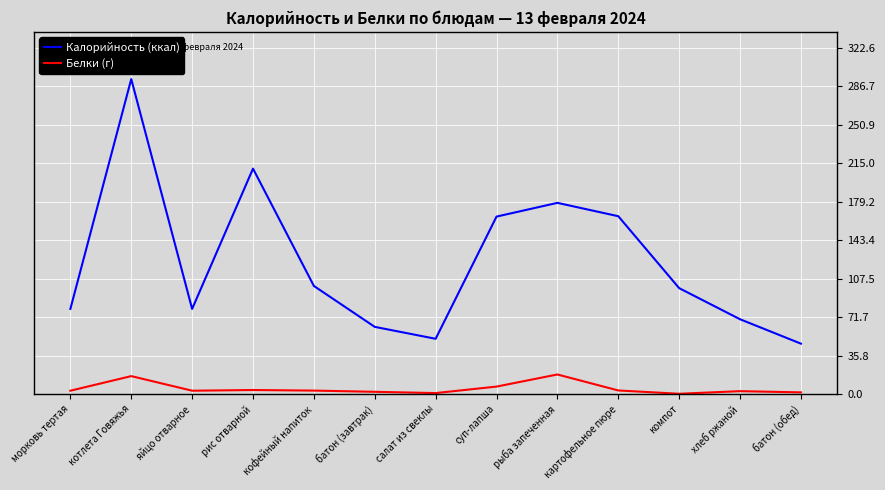

The Калорийность (ккал) series shows 400.8 at котлета Говяжья. True or false?

False